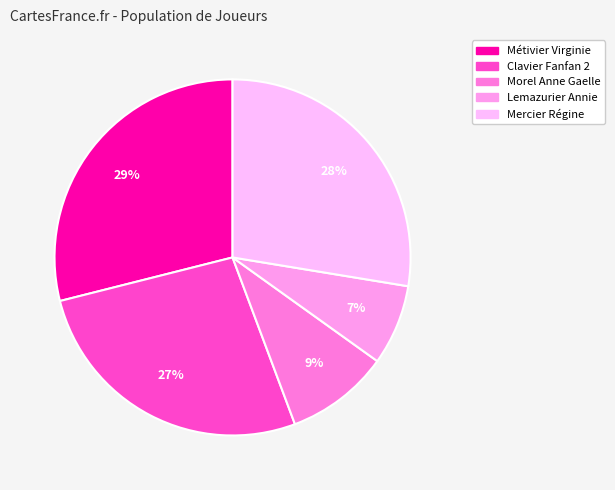

True or false: Lemazurier Annie accounts for 1% of the total.

False